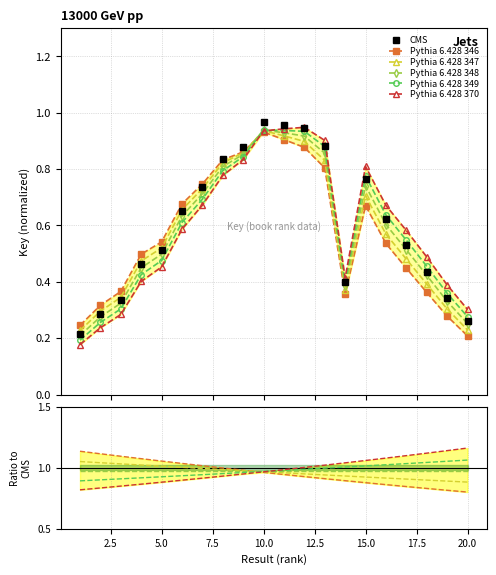

What are all the series names shown in the legend?

CMS, Pythia 6.428 346, Pythia 6.428 347, Pythia 6.428 348, Pythia 6.428 349, Pythia 6.428 370